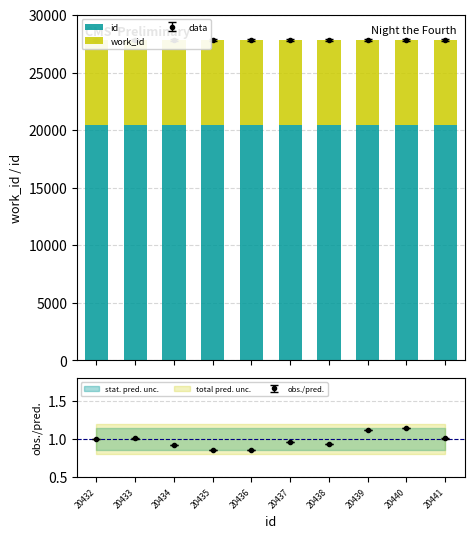

Which series has the largest range (max minus min)?

id